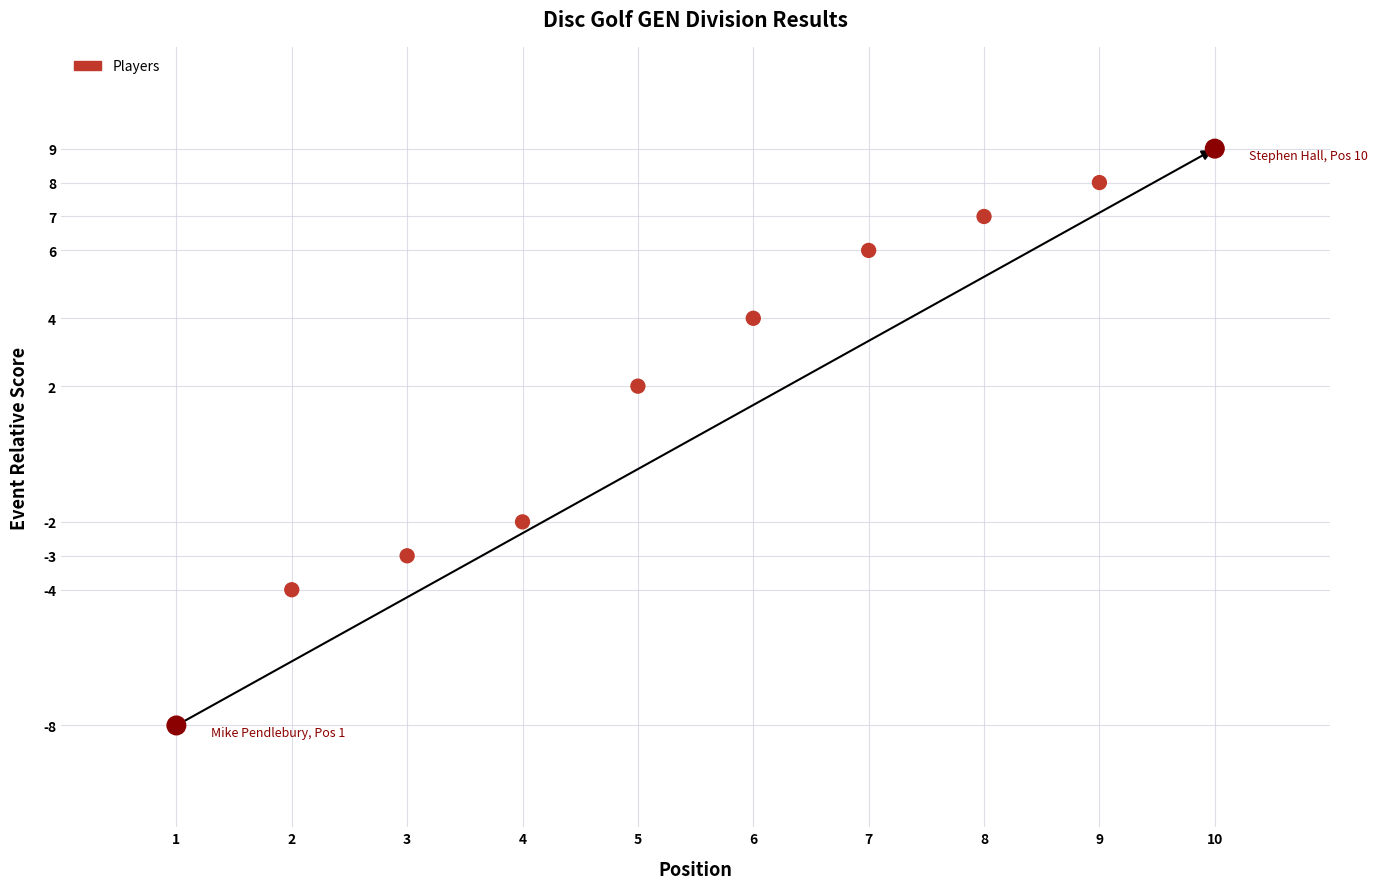

What is the range of Y values (max minus min)?

17